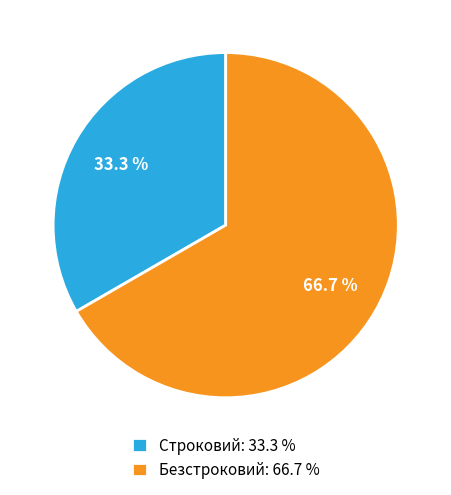

To the nearest percent, what portion does Безстроковий represent?

67%